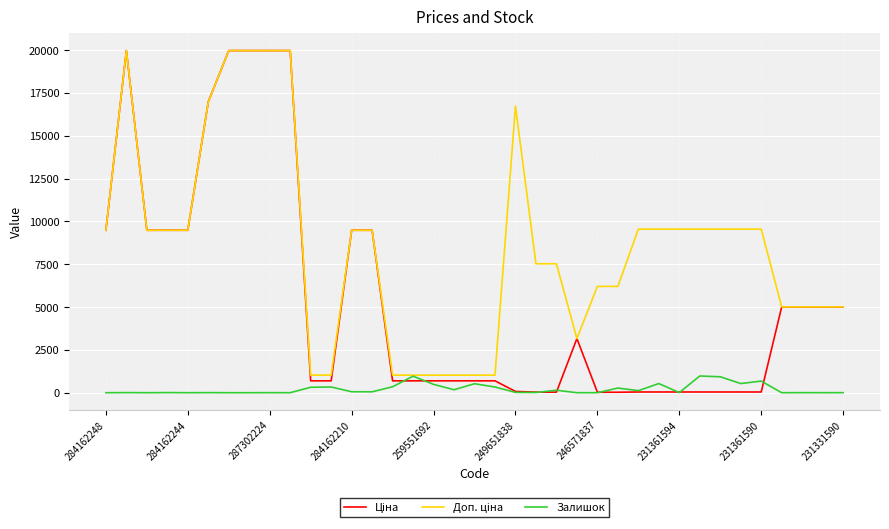

Does the chart have visible grid lines?

Yes